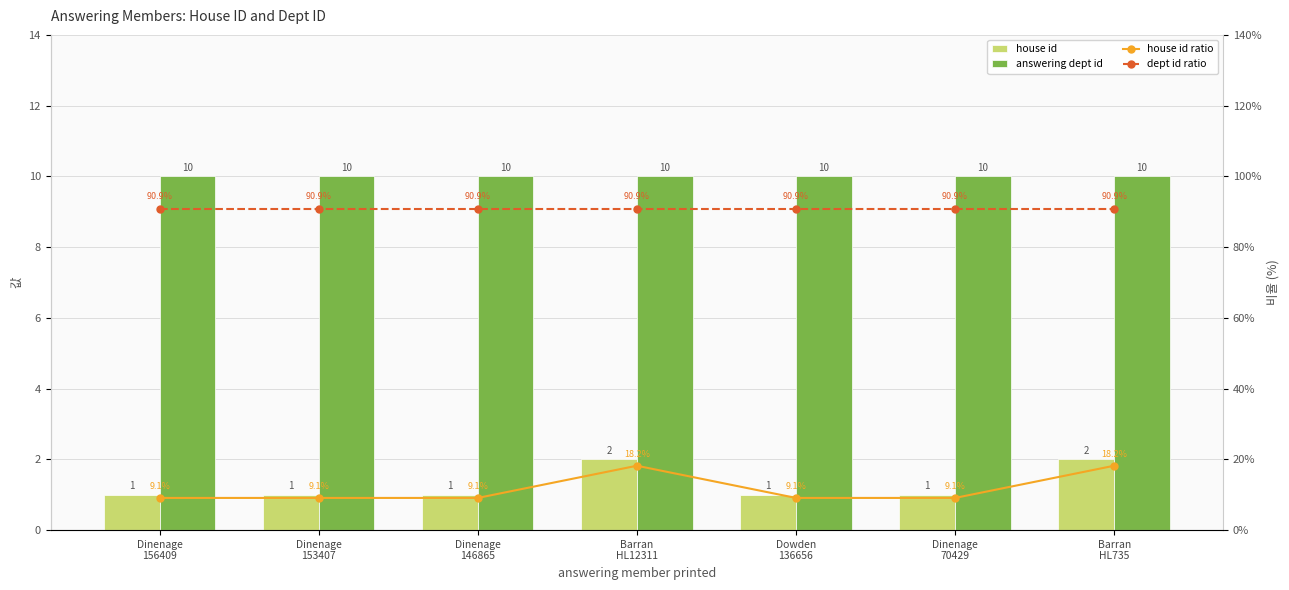

What is the label of the 3rd bar from the left?

Dinenage
146865